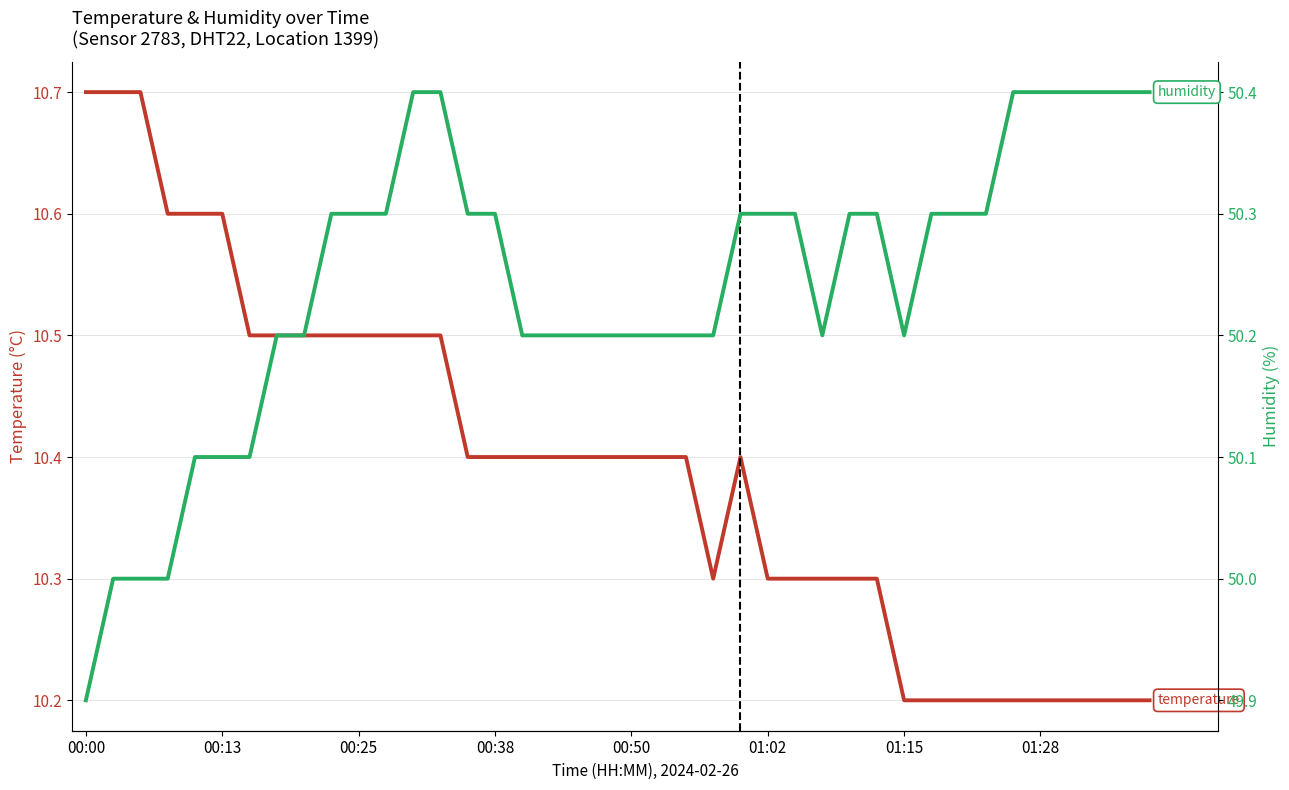

What position from the left is 01:15?

31